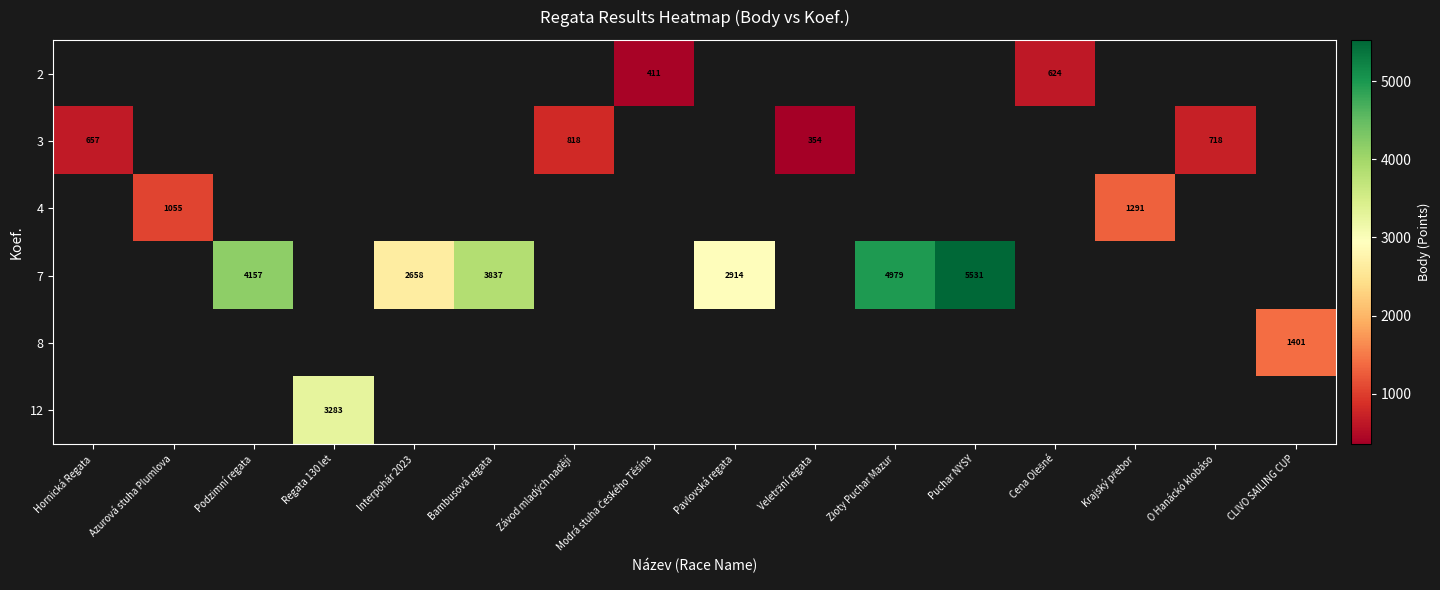

How many series are shown in this chart?

6